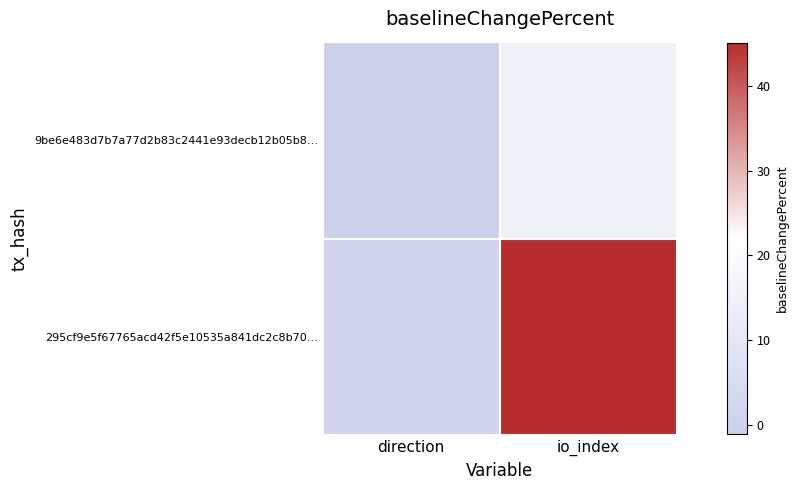

Reading left to right, extract all data points from this chart.

9be6e483d7b7a77d2b83c2441e93decb12b05b8…: direction=-1	io_index=15
295cf9e5f67765acd42f5e10535a841dc2c8b70…: direction=1	io_index=45